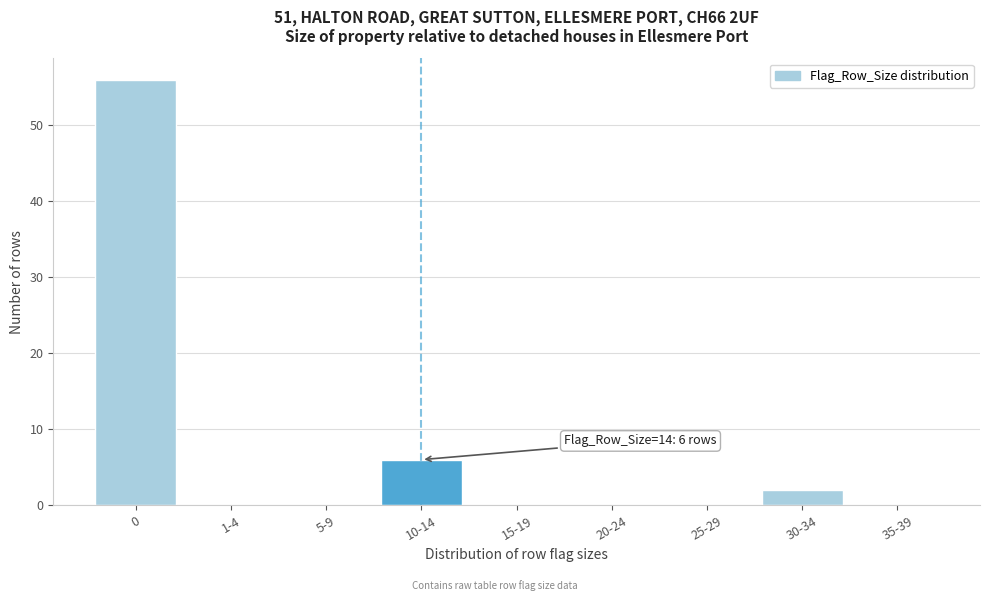

Reading left to right, what are all the values shown in this chart?

0=56	1-4=0	5-9=0	10-14=6	15-19=0	20-24=0	25-29=0	30-34=2	35-39=0